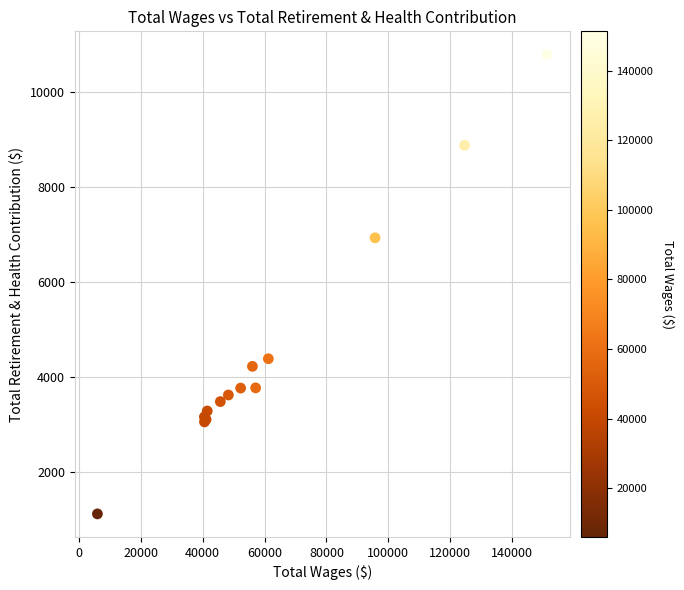

What Y value in the scatter plot is closest to 5950?

6925